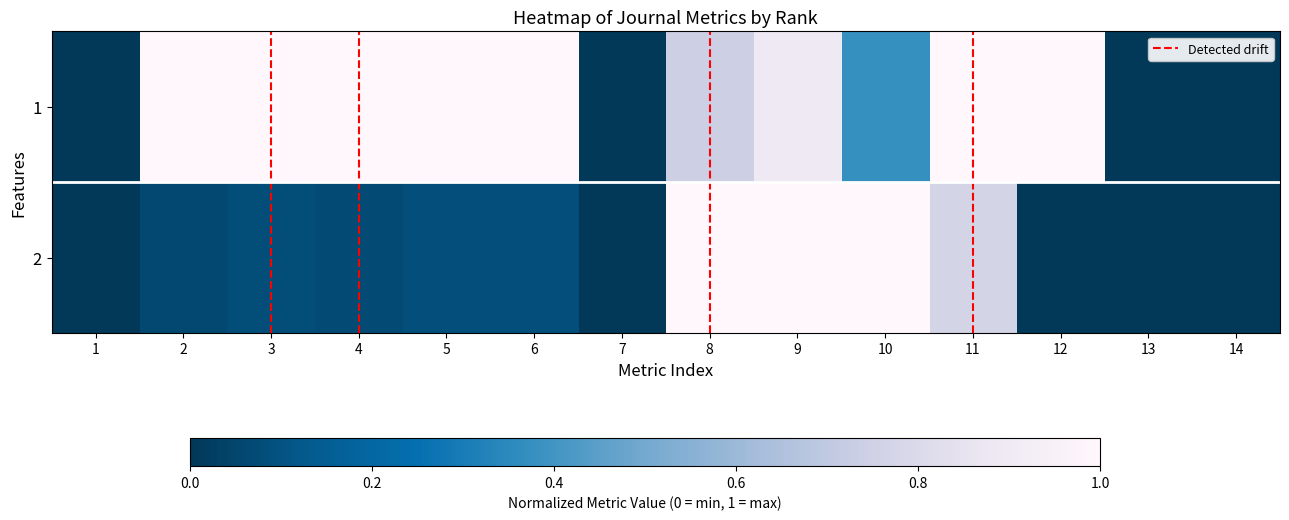

At how many categories does at least one series exceed 0?

10